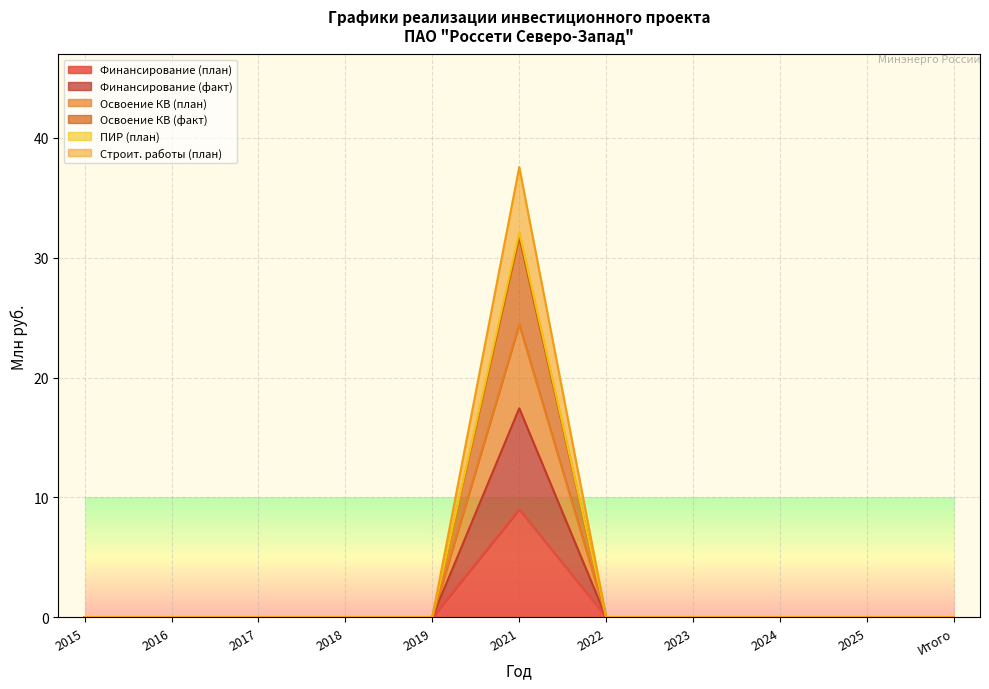

At which category is the sum across all series the highest?

2021